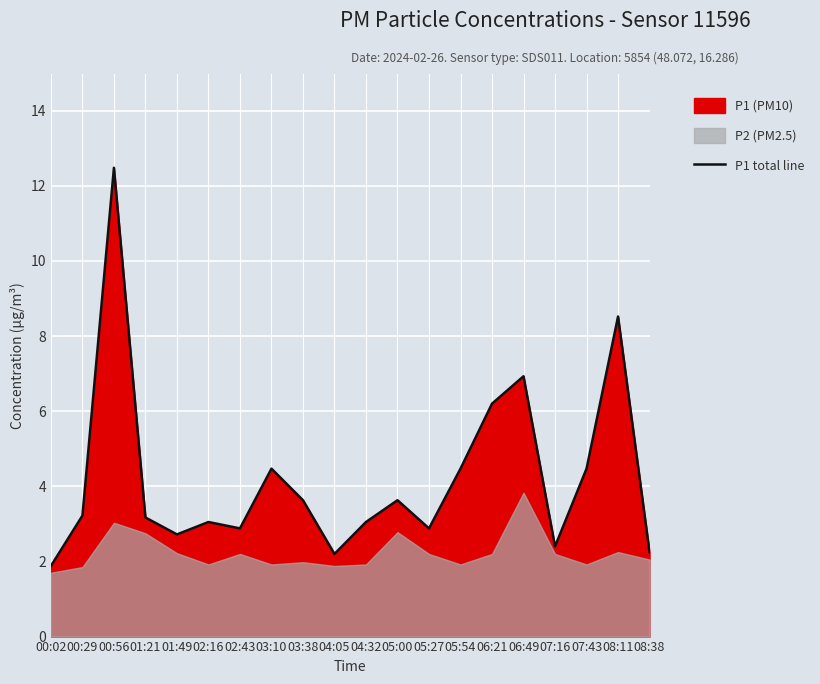

True or false: the data has more than 1 interior local peaks.

True